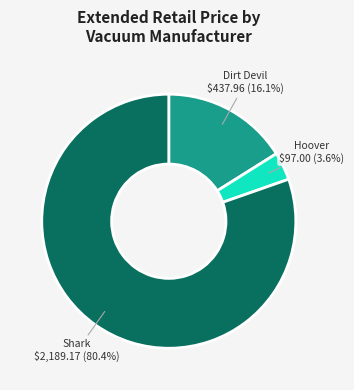

Count the number of slices in the pie.

3